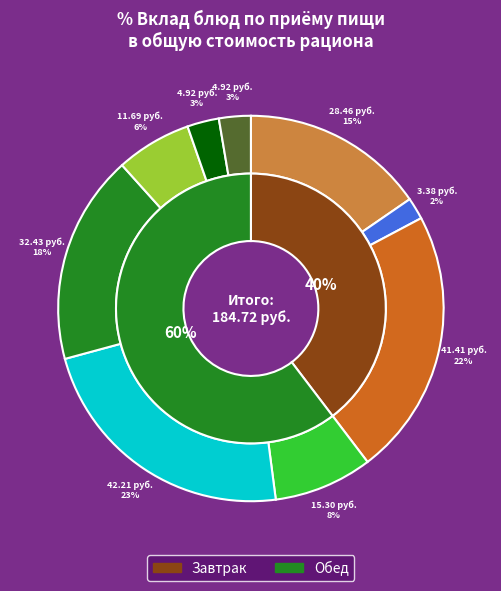

True or false: Хлеб пшеничный + сыр + масло accounts for 9% of the total.

False